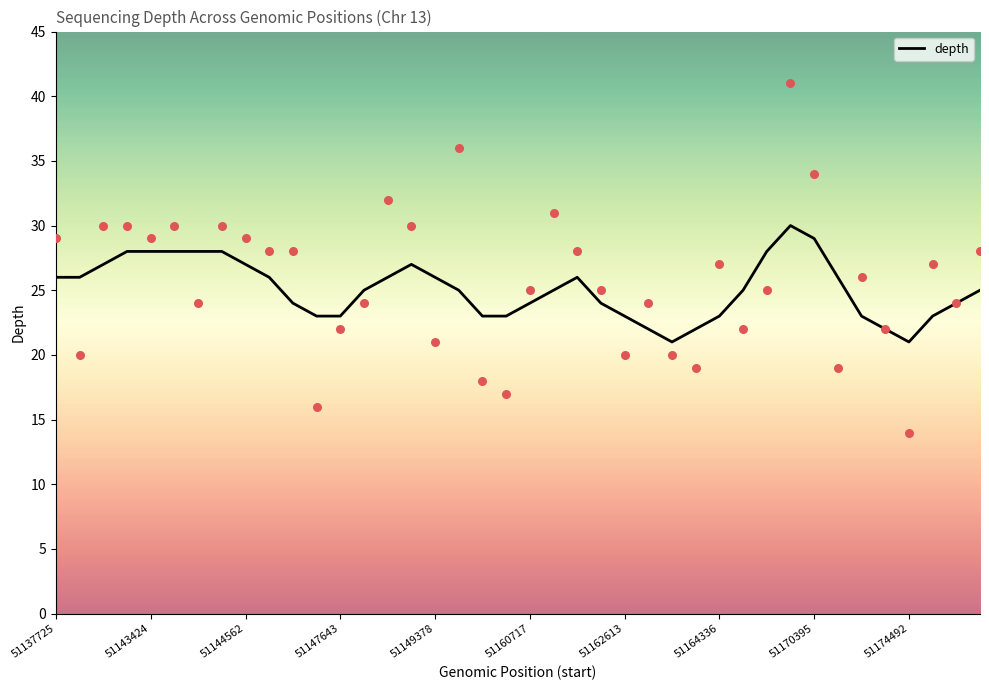

What is the highest value of the depth series?

30